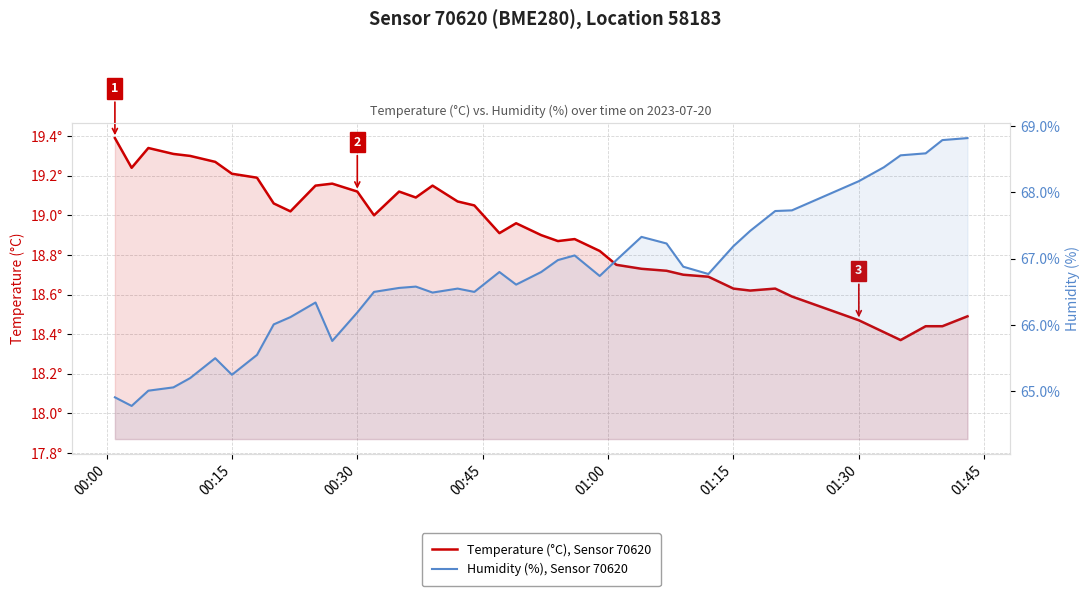

Which series has the largest range (max minus min)?

Humidity (%), Sensor 70620